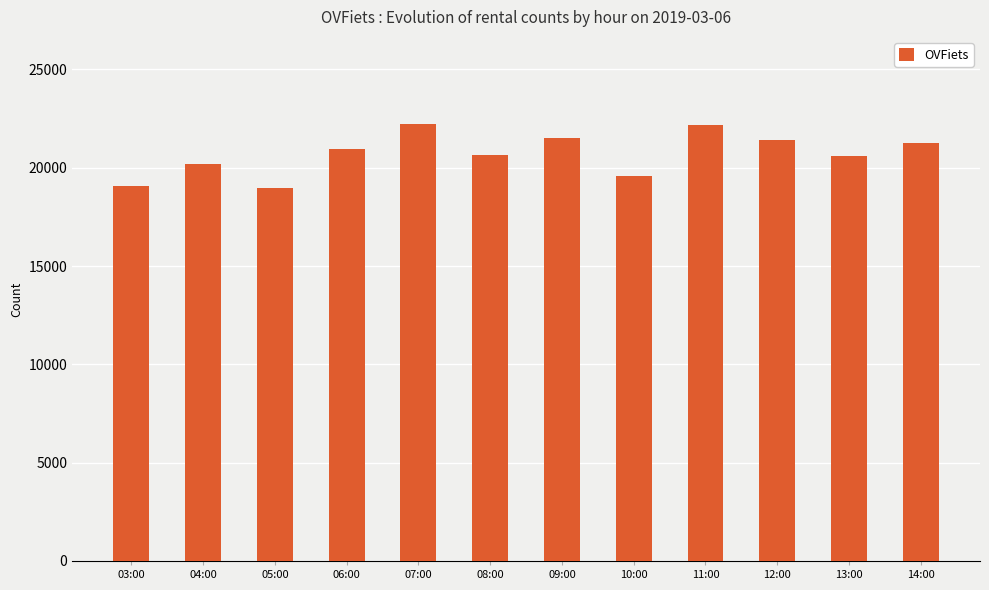

What is the change in value from 08:00 to 13:00?

-30